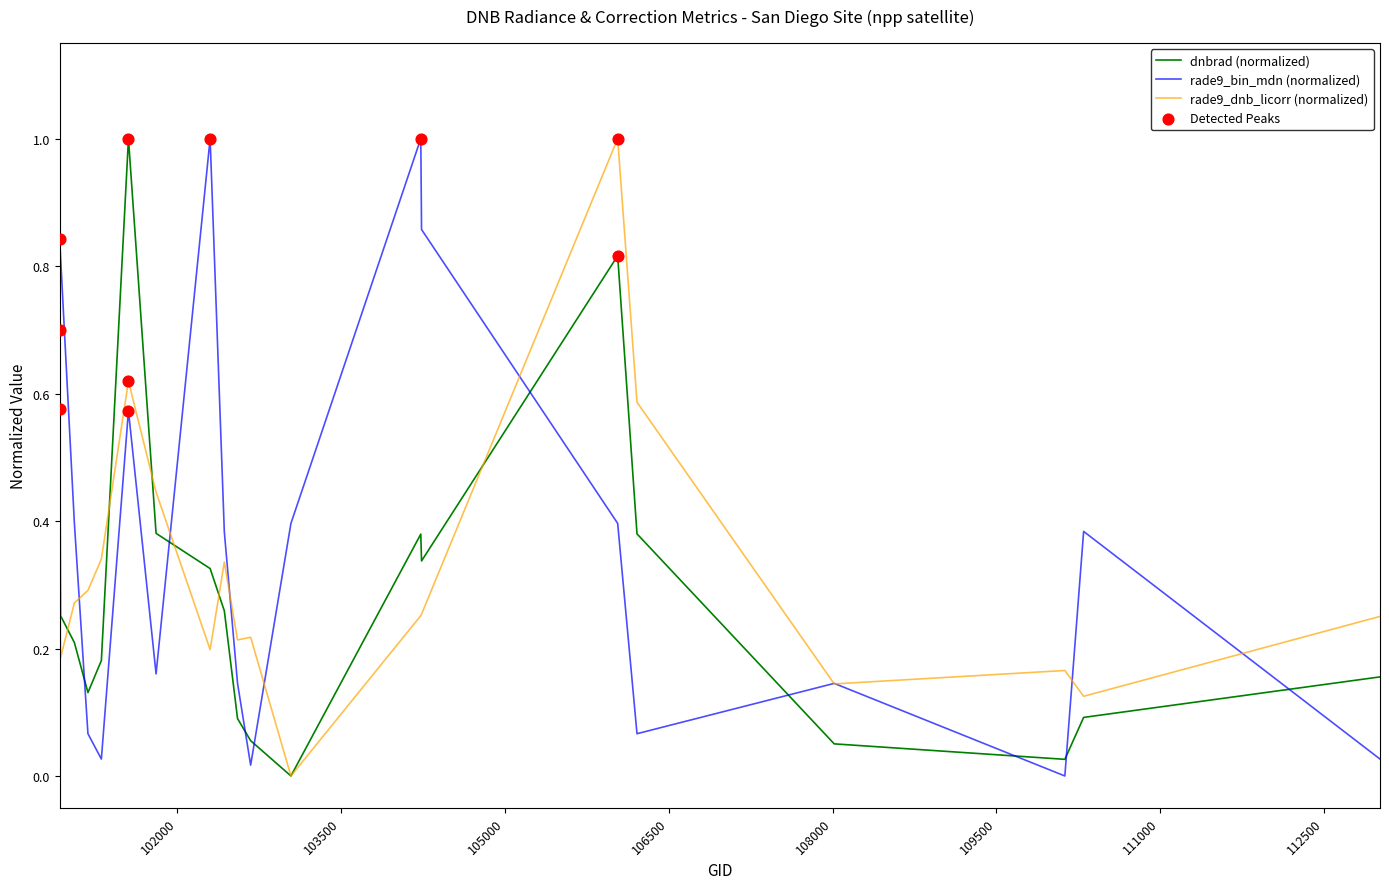

True or false: dnbrad (normalized) and rade9_bin_mdn (normalized) intersect in this chart.

True